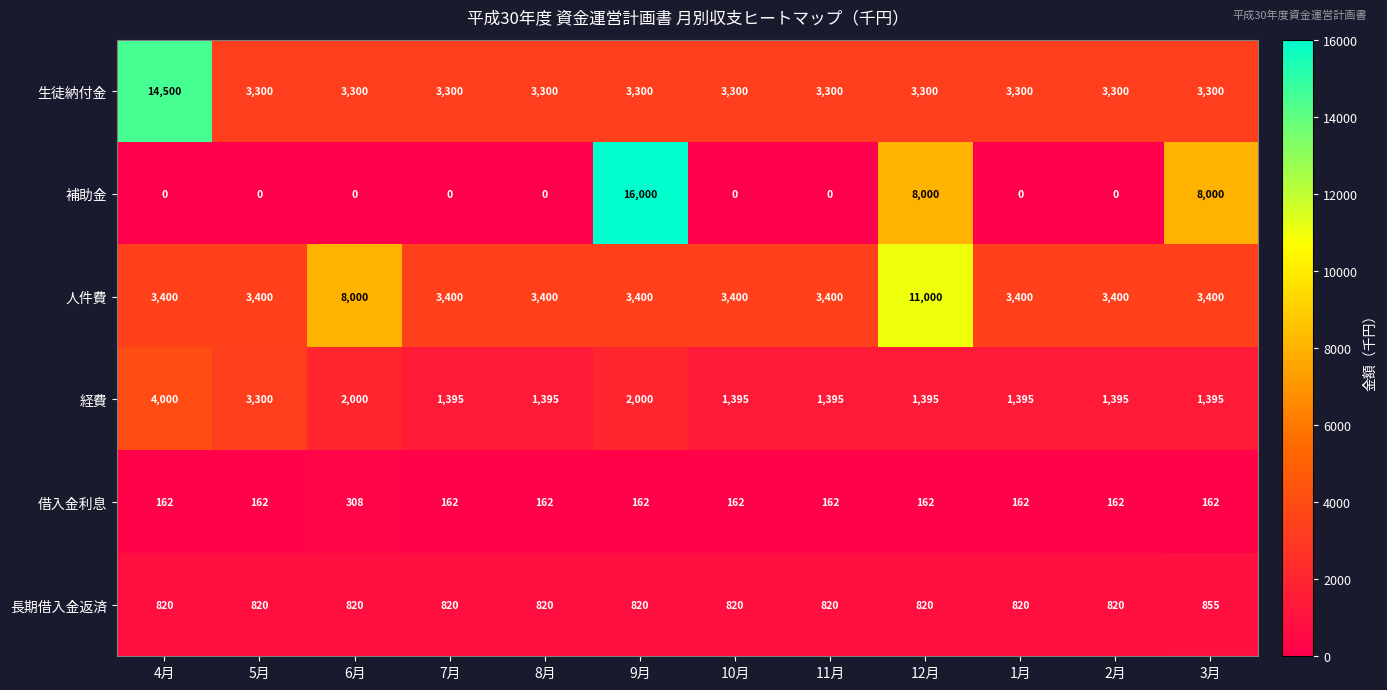

How many data points does each series have?

12